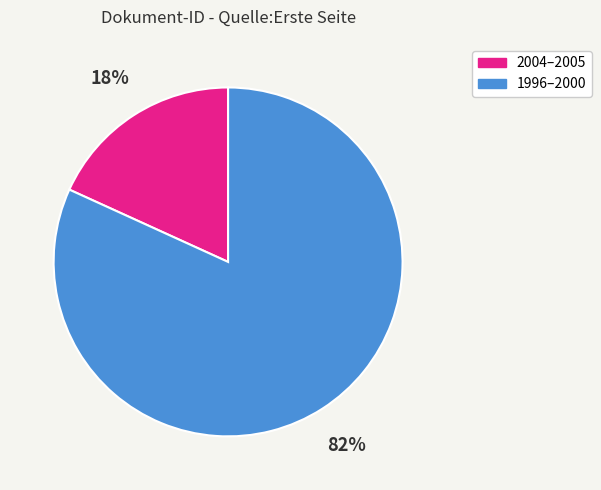

Is there a majority slice in this chart?

Yes